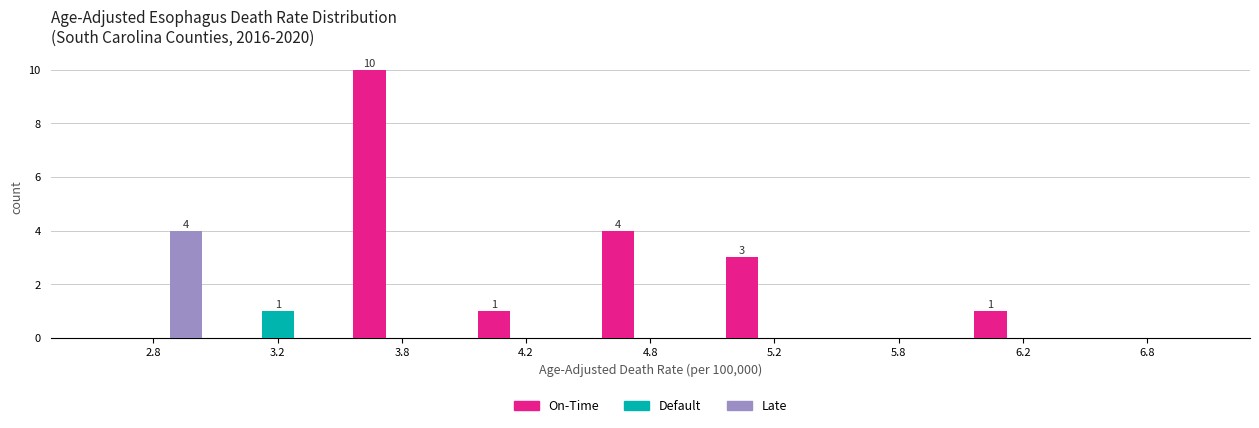

Reading left to right, what are all the values shown in this chart?

On-Time: 2.8=0	3.2=0	3.8=10	4.2=1	4.8=4	5.2=3	5.8=0	6.2=1	6.8=0
Default: 2.8=0	3.2=1	3.8=0	4.2=0	4.8=0	5.2=0	5.8=0	6.2=0	6.8=0
Late: 2.8=4	3.2=0	3.8=0	4.2=0	4.8=0	5.2=0	5.8=0	6.2=0	6.8=0